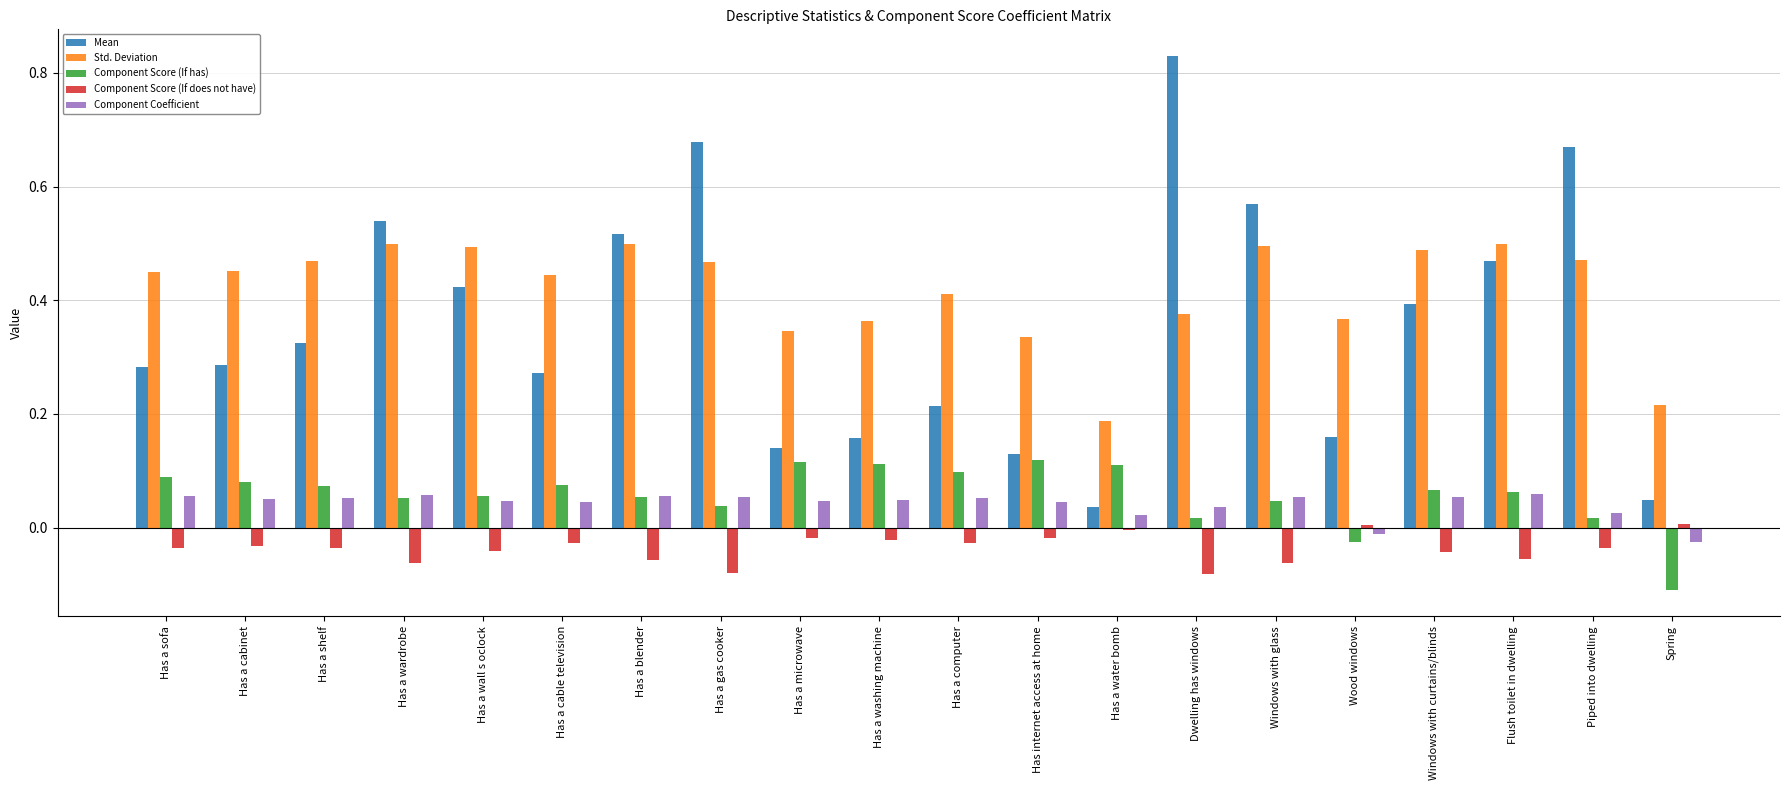

At which category does the chart reach its minimum across all series?

Spring